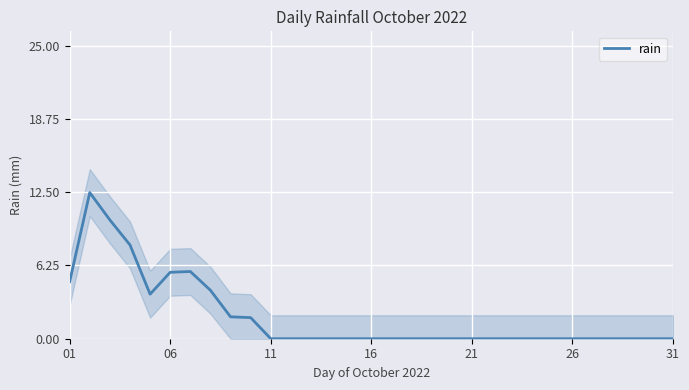

True or false: the data has more than 0 interior local peaks.

True